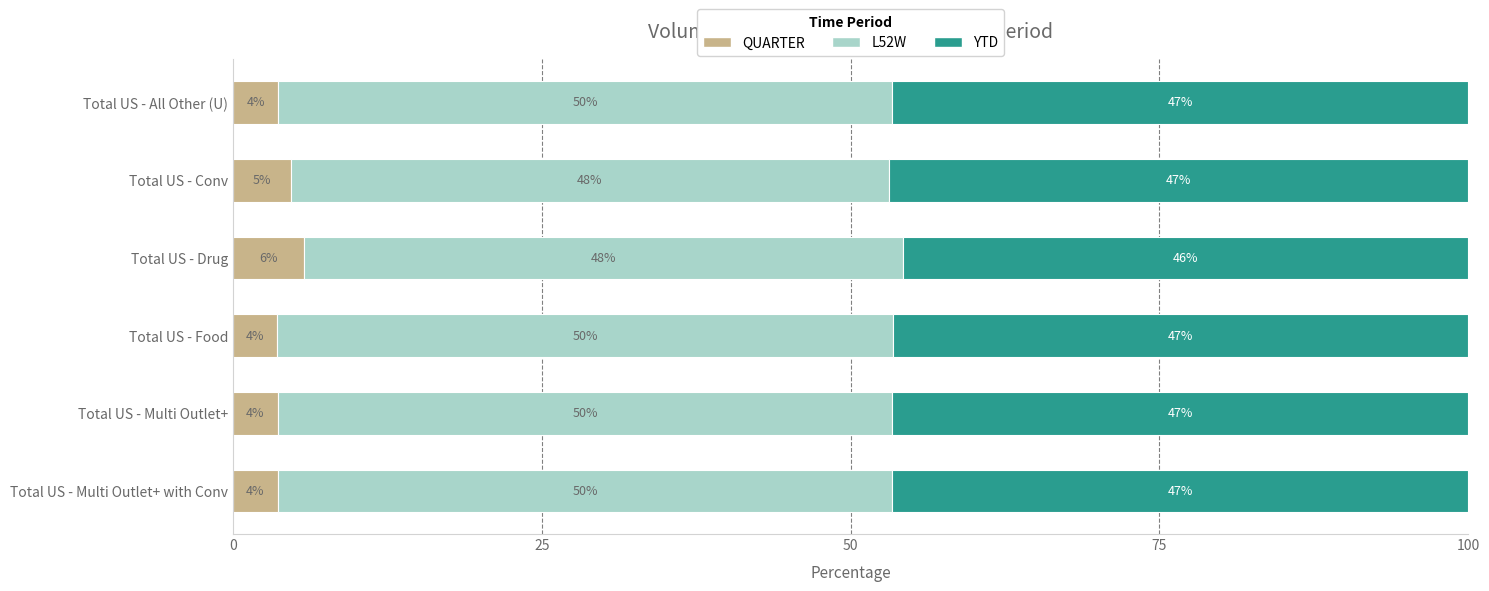

How many distinct data groups are displayed?

3